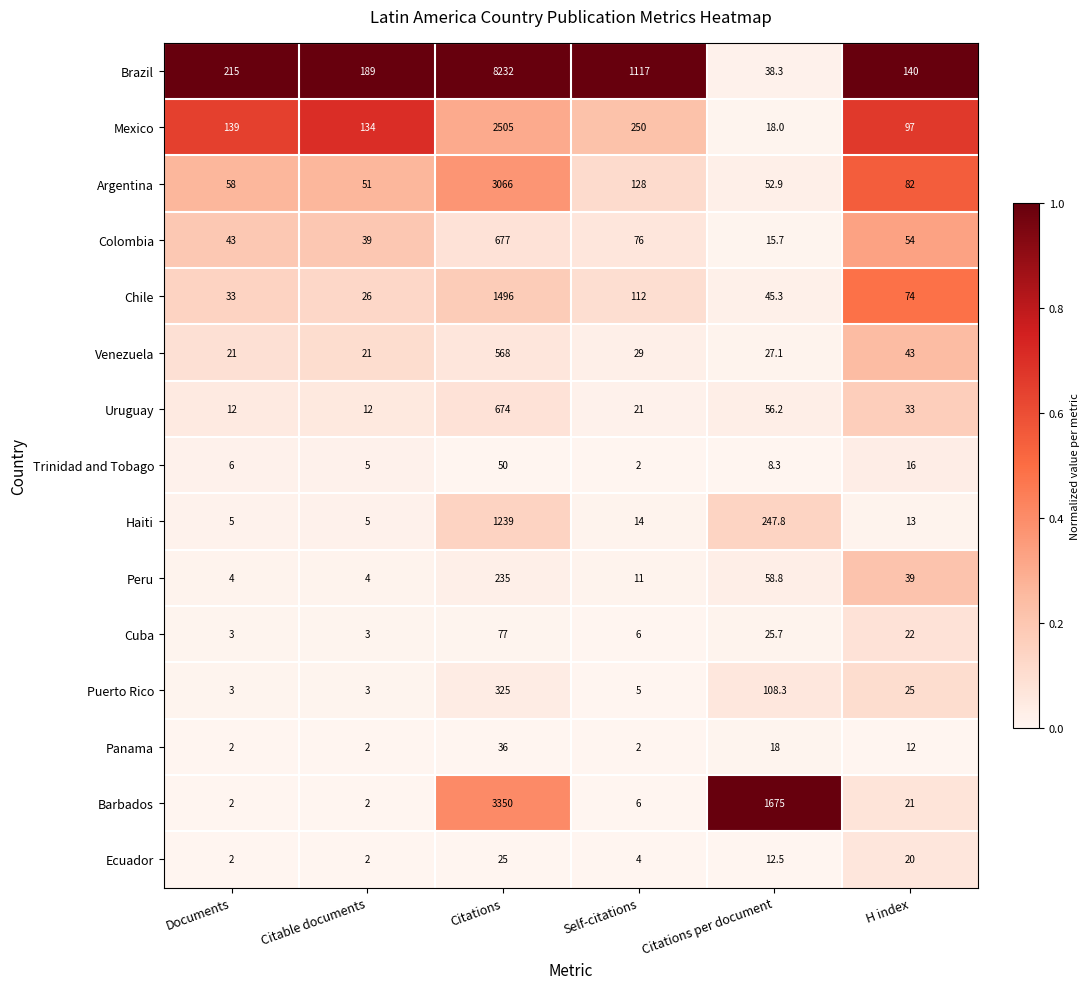

Is the value of Peru at H index greater than the value of Brazil at Documents?

No